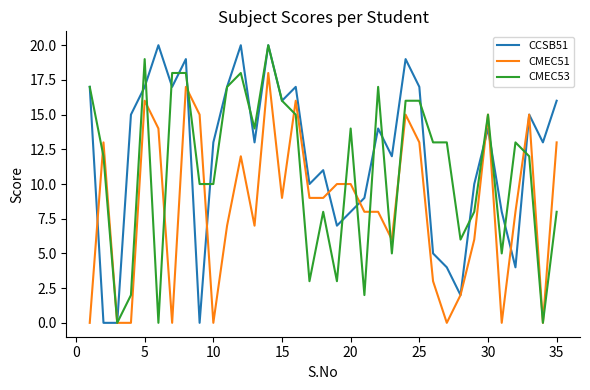

Reading left to right, what are all the values shown in this chart?

CCSB51: 17	0	0	15	17	20	17	19	0	13	17	20	13	20	16	17	10	11	7	8	9	14	12	19	17	5	4	2	10	14	8	4	15	13	16
CMEC51: 0	13	0	0	16	14	0	17	15	0	7	12	7	18	9	16	9	9	10	10	8	8	6	15	13	3	0	2	6	15	0	8	15	0	13
CMEC53: 17	12	0	2	19	0	18	18	10	10	17	18	14	20	16	15	3	8	3	14	2	17	5	16	16	13	13	6	8	15	5	13	12	0	8